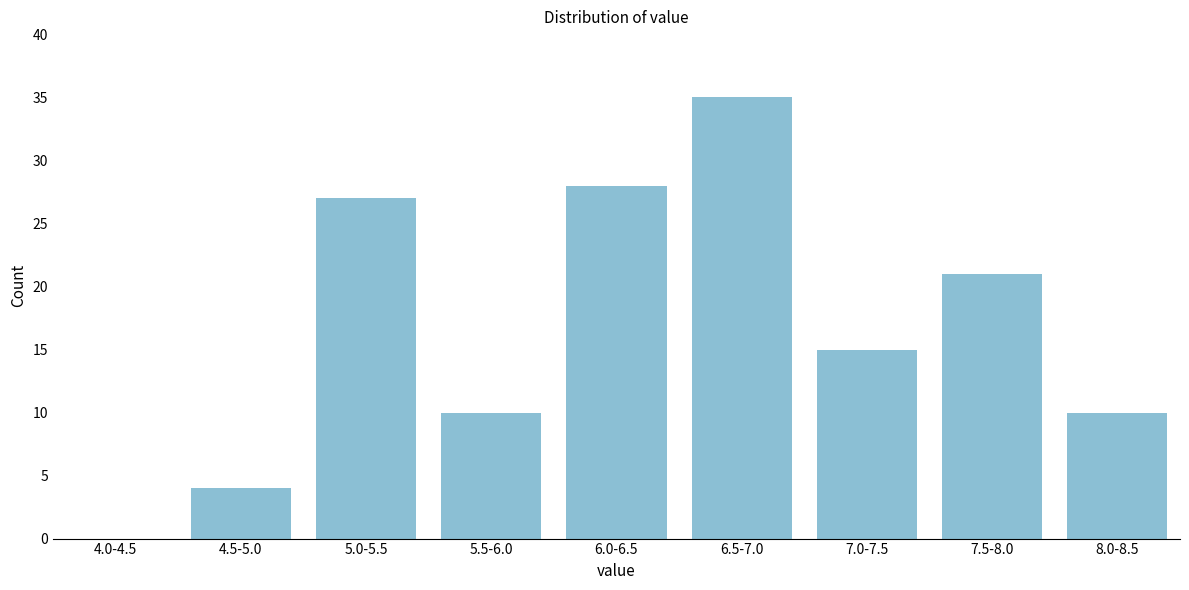

Reading left to right, what are all the values shown in this chart?

4.0-4.5=0	4.5-5.0=4	5.0-5.5=27	5.5-6.0=10	6.0-6.5=28	6.5-7.0=35	7.0-7.5=15	7.5-8.0=21	8.0-8.5=10